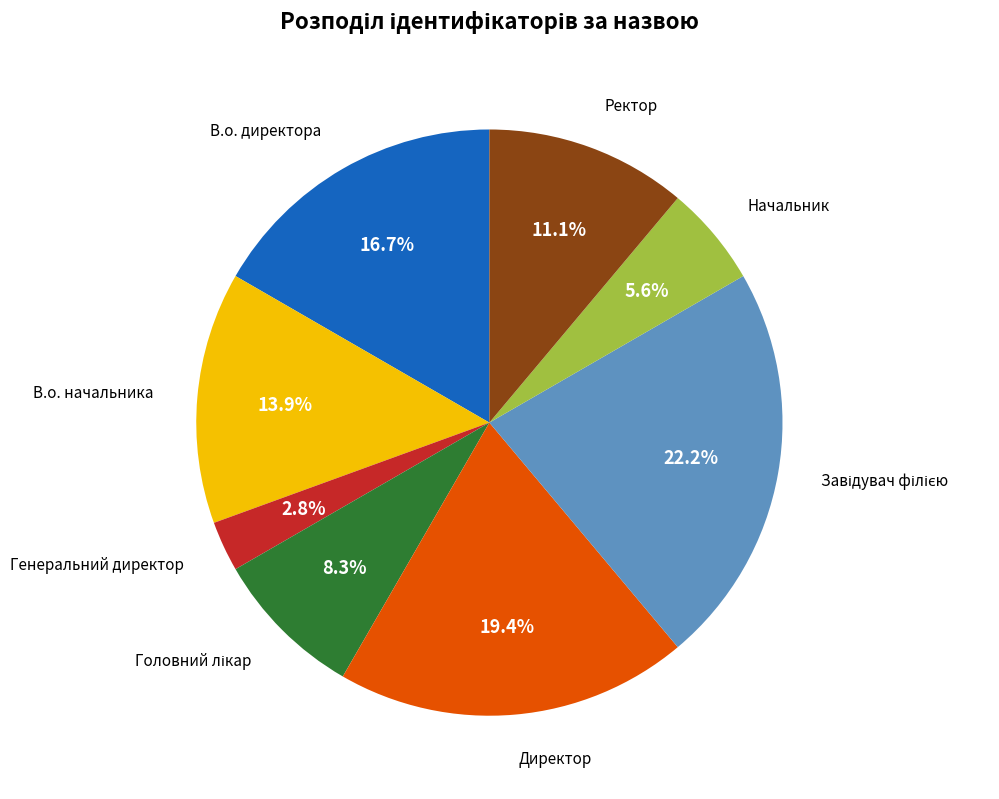

Is there any slice that represents more than half of the pie?

No